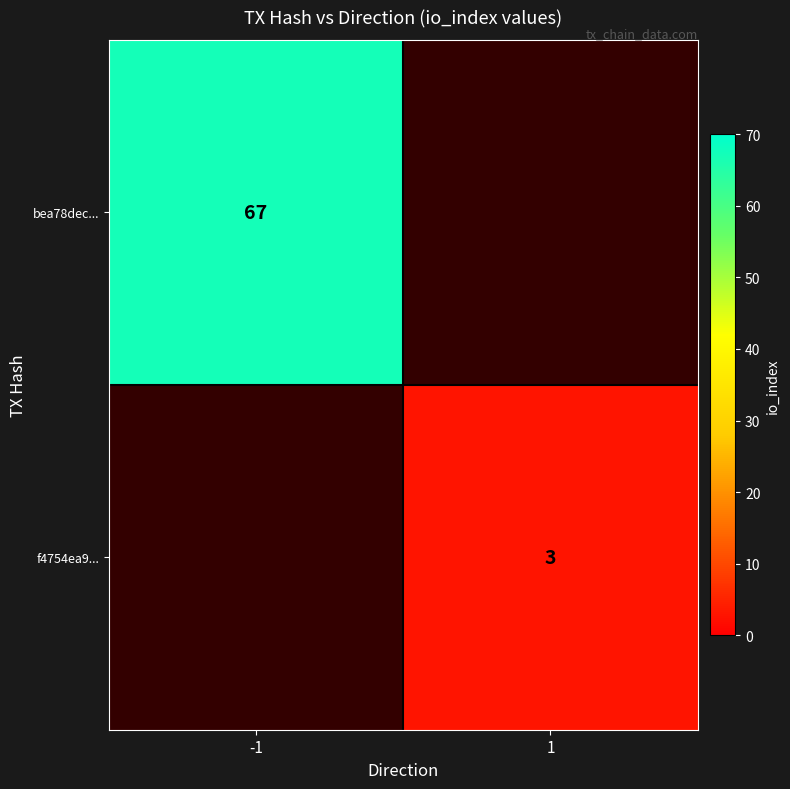

Is it true that bea78dec... equals 67 at -1?

True